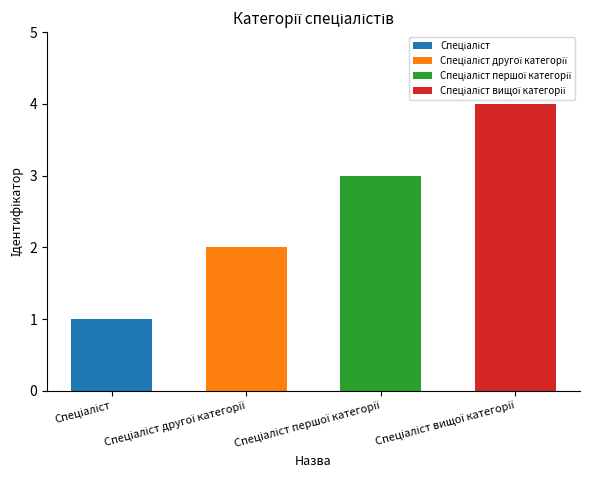

Count the number of values greater than 3.

1